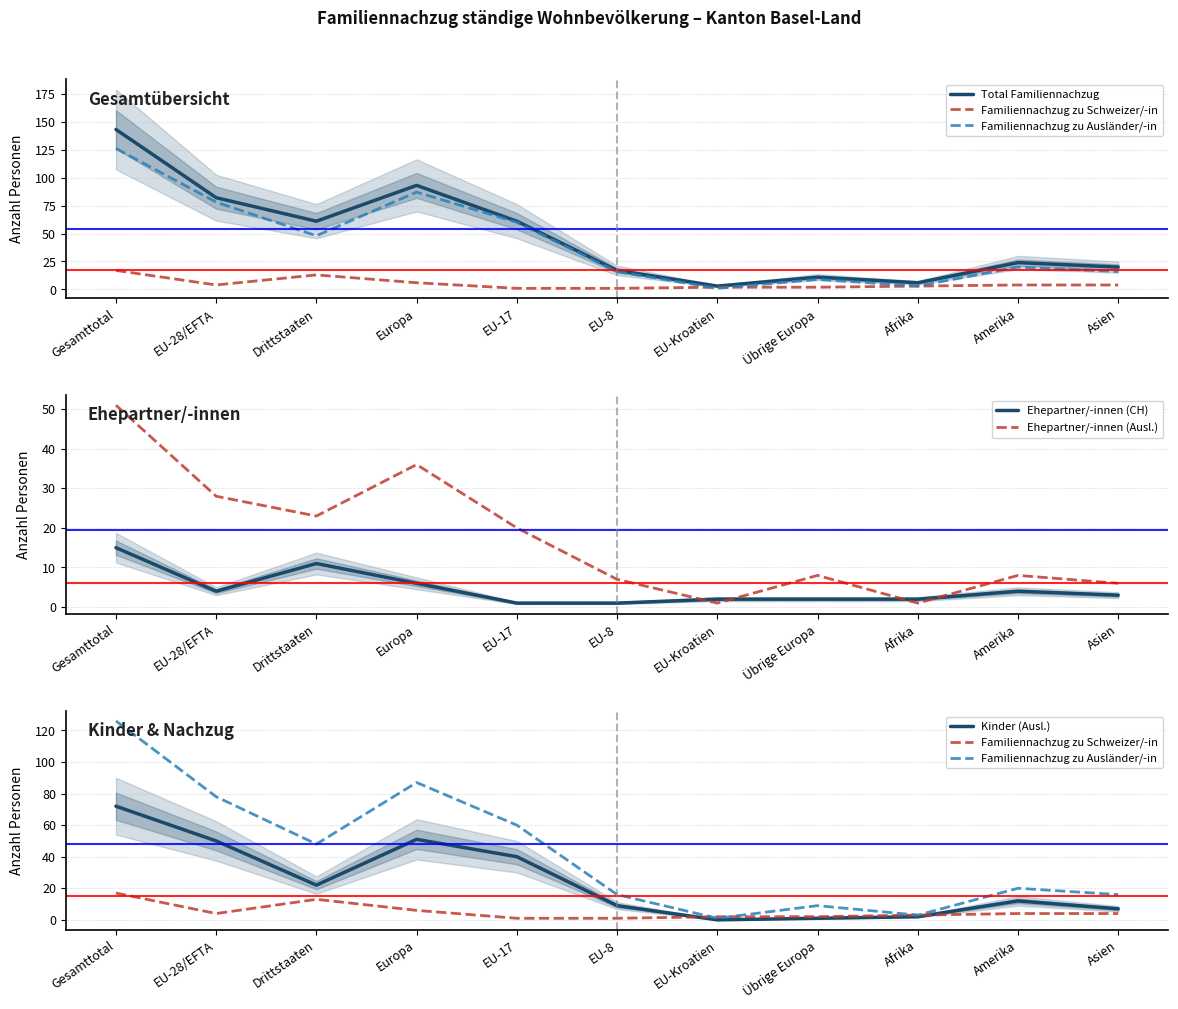

At how many categories does at least one series exceed 103?

1